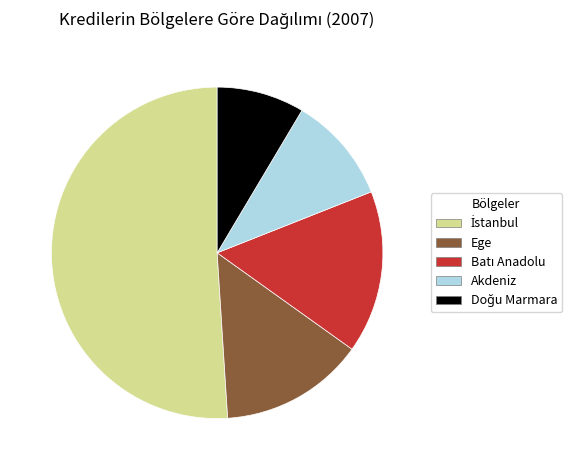

Which has a higher value, Akdeniz or Ege?

Ege